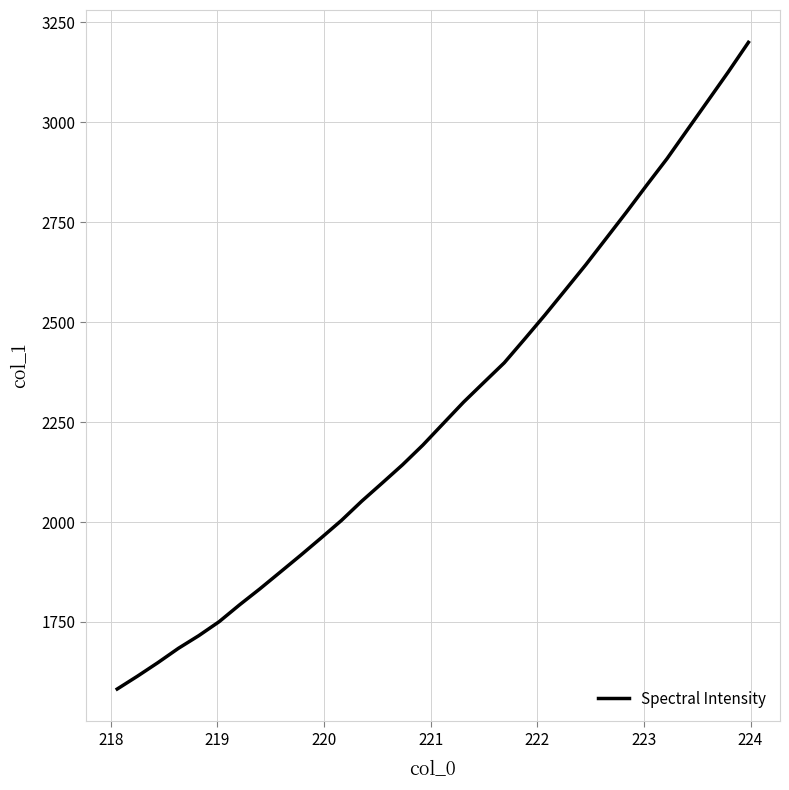

What is the greatest value displayed?

3199.7